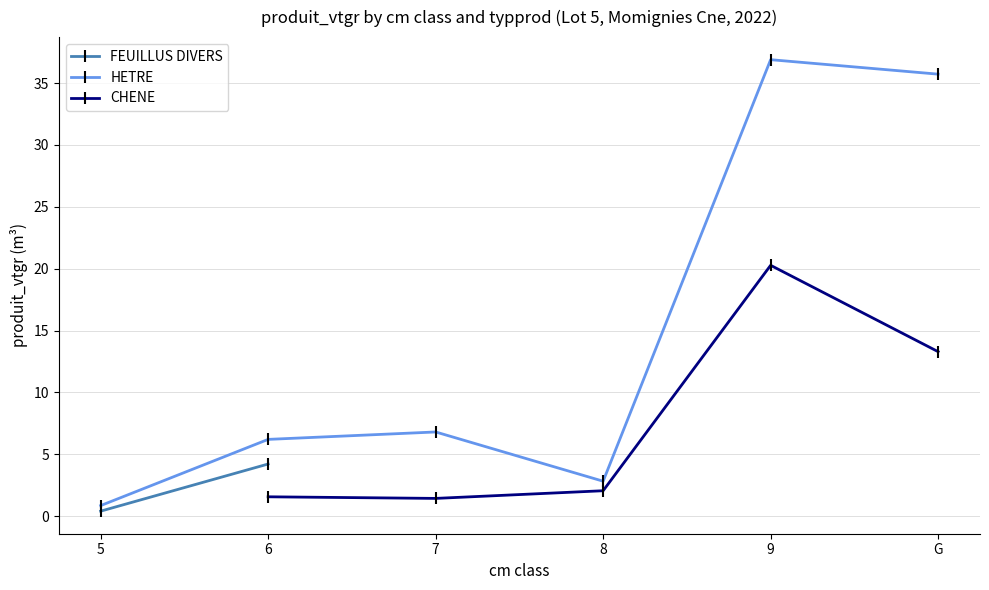

Where is FEUILLUS DIVERS nearest to the value 2?

5